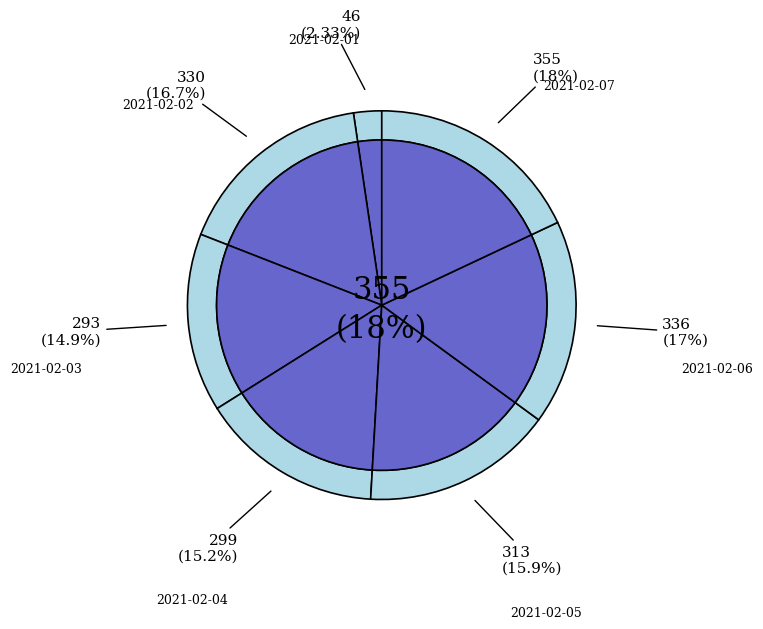

Combined, do 2021-02-01 and 2021-02-02 account for over 50%?

No